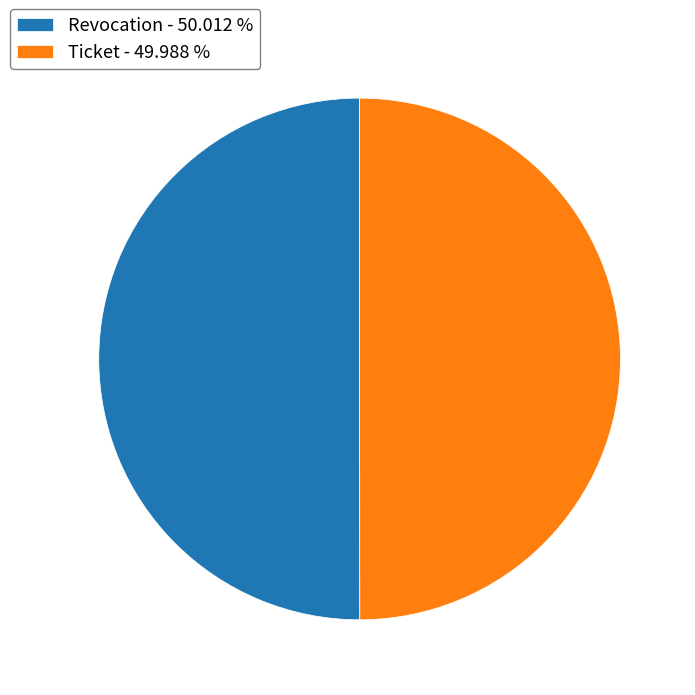

Do Revocation - 50.012 % and Ticket - 49.988 % together represent more than half of the pie?

Yes